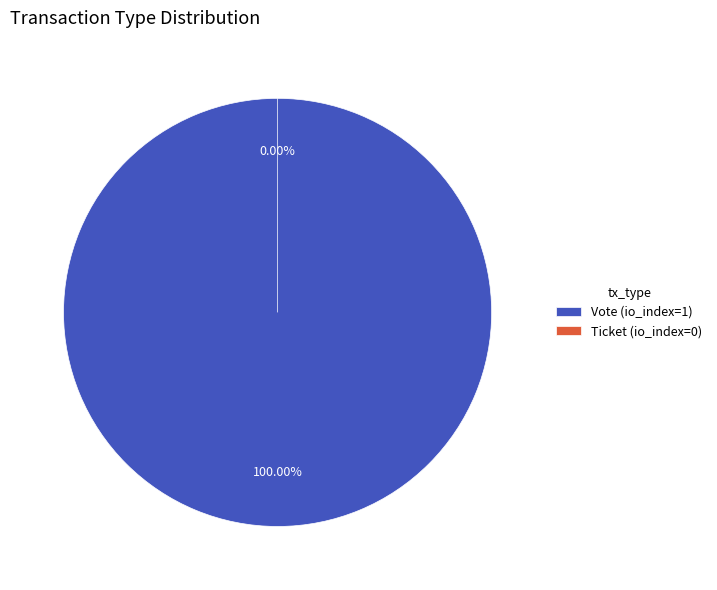

Is Vote the majority of the pie?

Yes